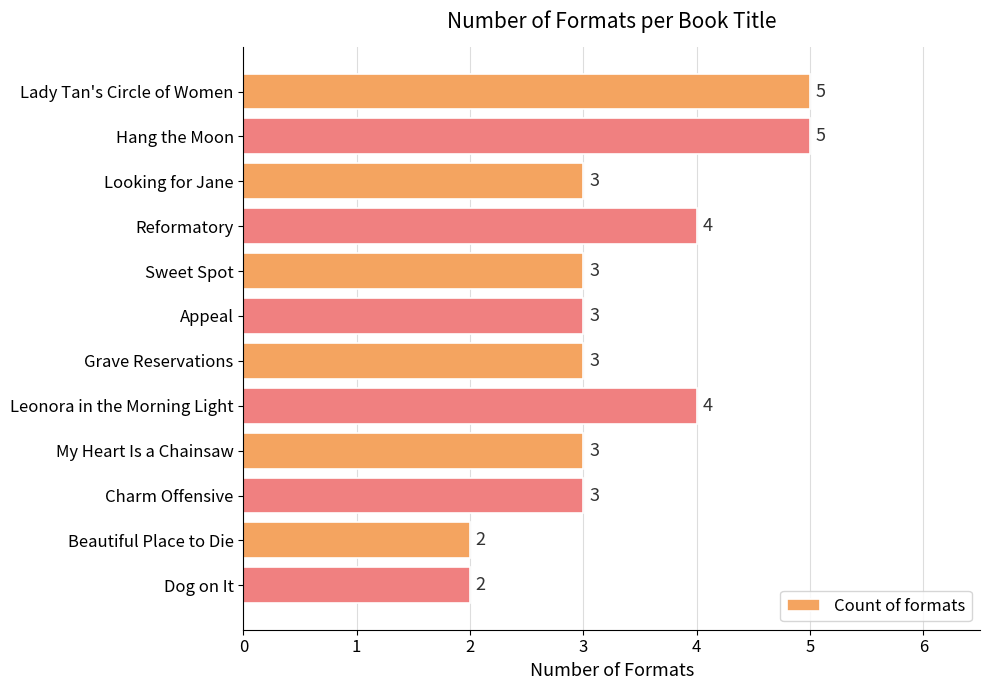

Reading bottom to top, extract all data points from this chart.

Dog on It=2	Beautiful Place to Die=2	Charm Offensive=3	My Heart Is a Chainsaw=3	Leonora in the Morning Light=4	Grave Reservations=3	Appeal=3	Sweet Spot=3	Reformatory=4	Looking for Jane=3	Hang the Moon=5	Lady Tan's Circle of Women=5